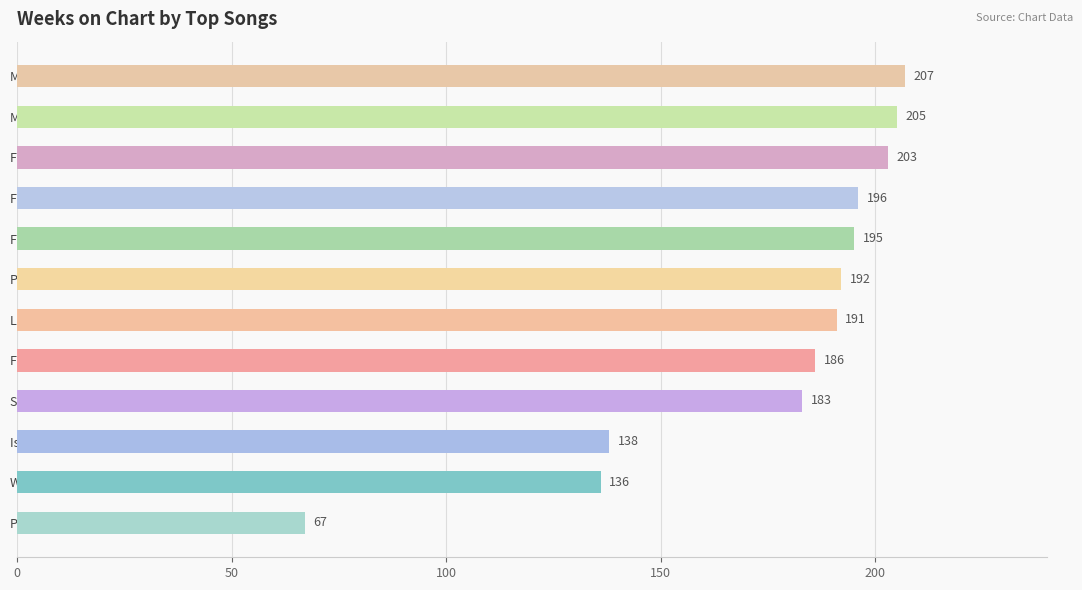

Count the number of data series in this chart.

1